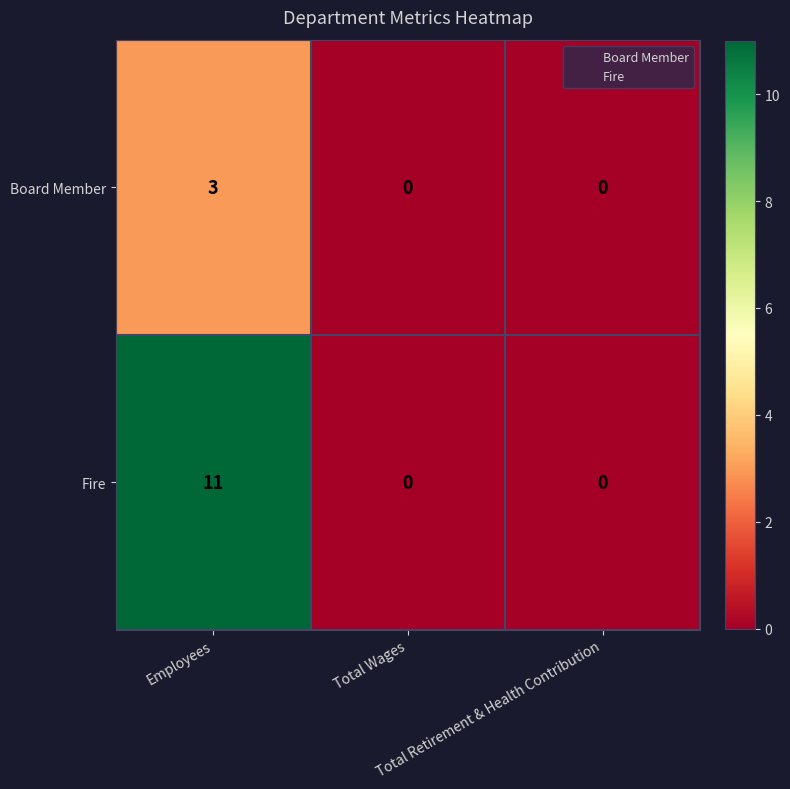

Which series has the largest total across all categories?

Fire